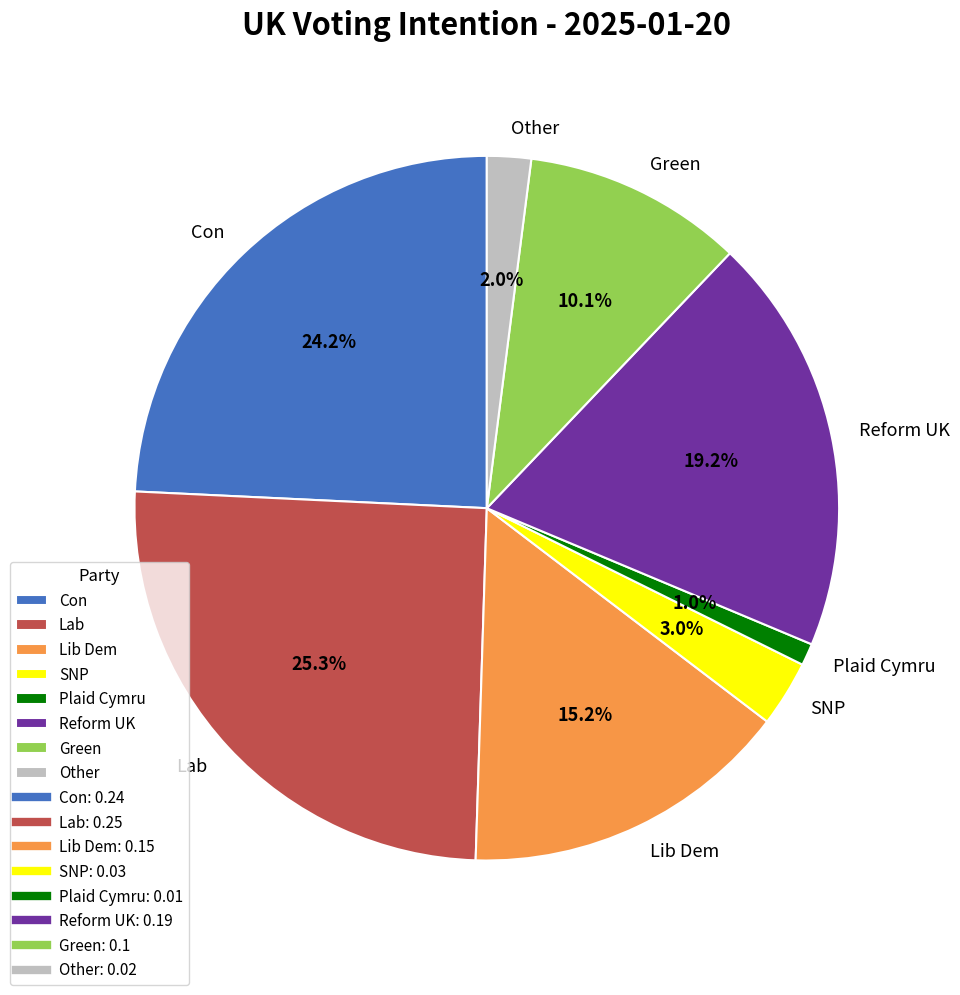

To the nearest percent, what is the average slice percentage?

12%